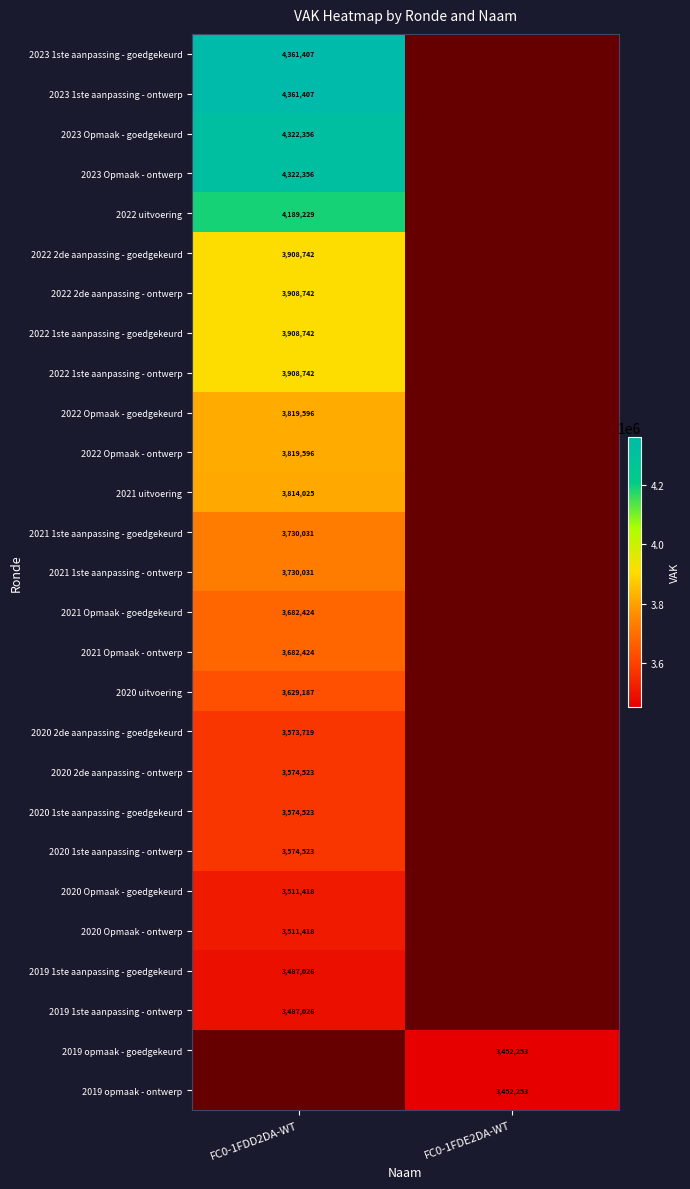

Is it true that 2023 Opmaak - ontwerp equals 6362080 at FC0-1FDD2DA-WT?

False